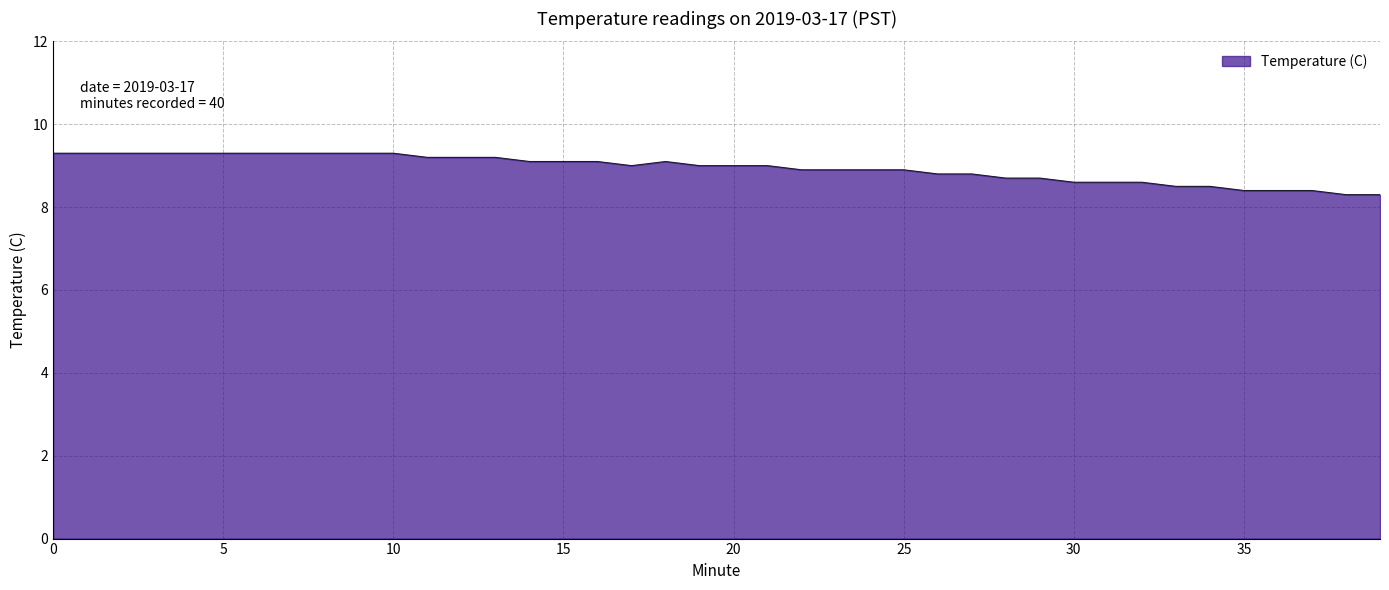

What is the maximum value shown in the chart?

9.3